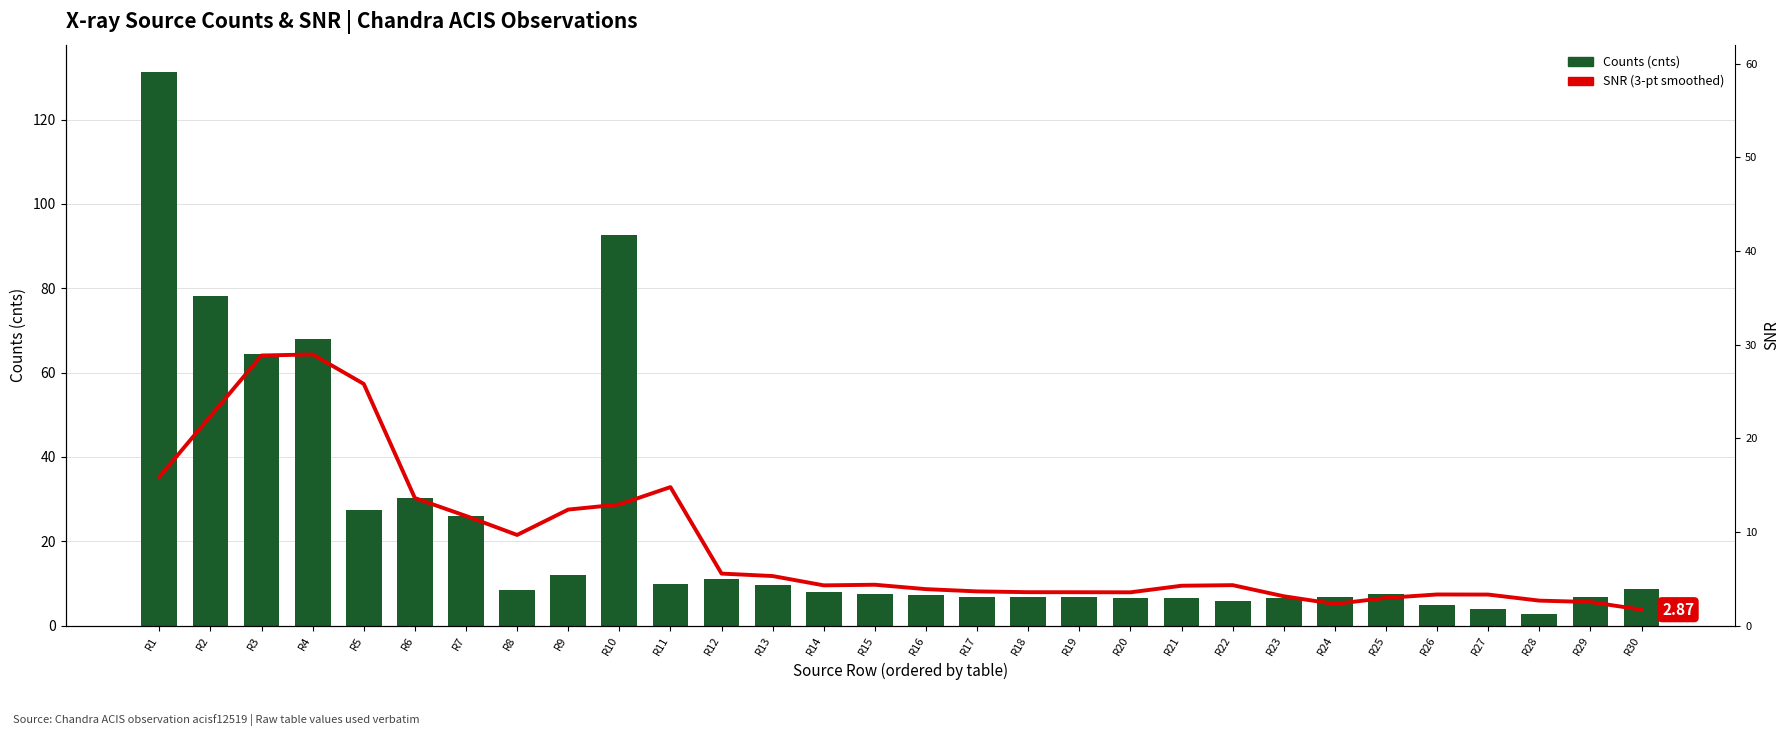

What is the average value of the Counts (cnts) series?

22.6